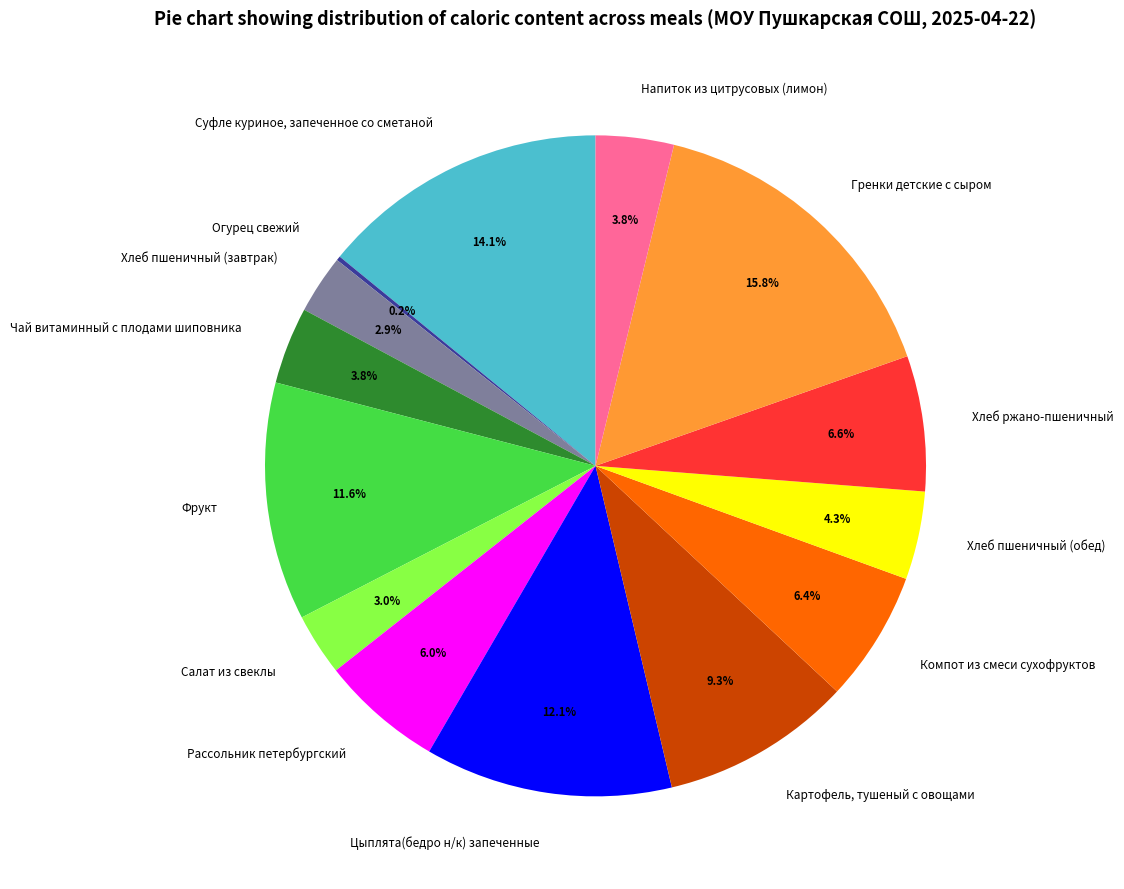

Does Чай витаминный с плодами шиповника account for over 50% of the chart?

No